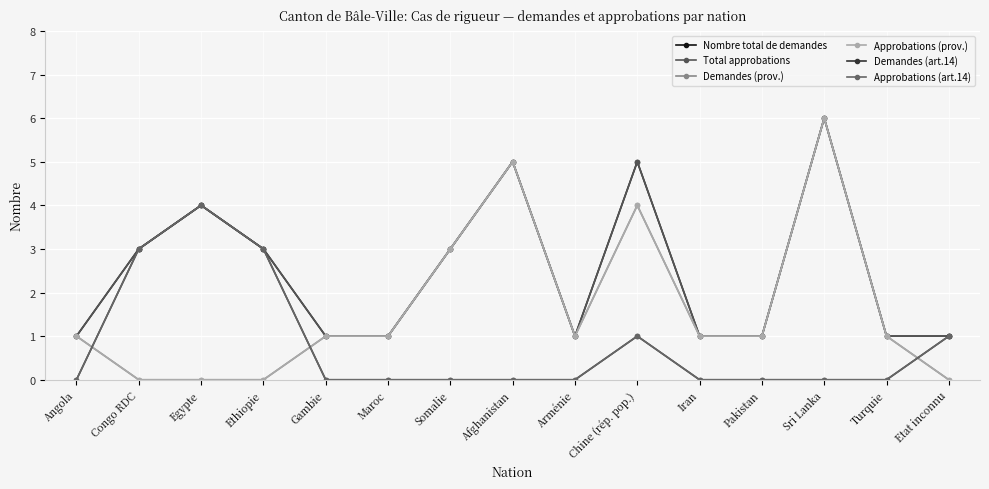

True or false: Demandes (art.14) and Nombre total de demandes intersect in this chart.

False